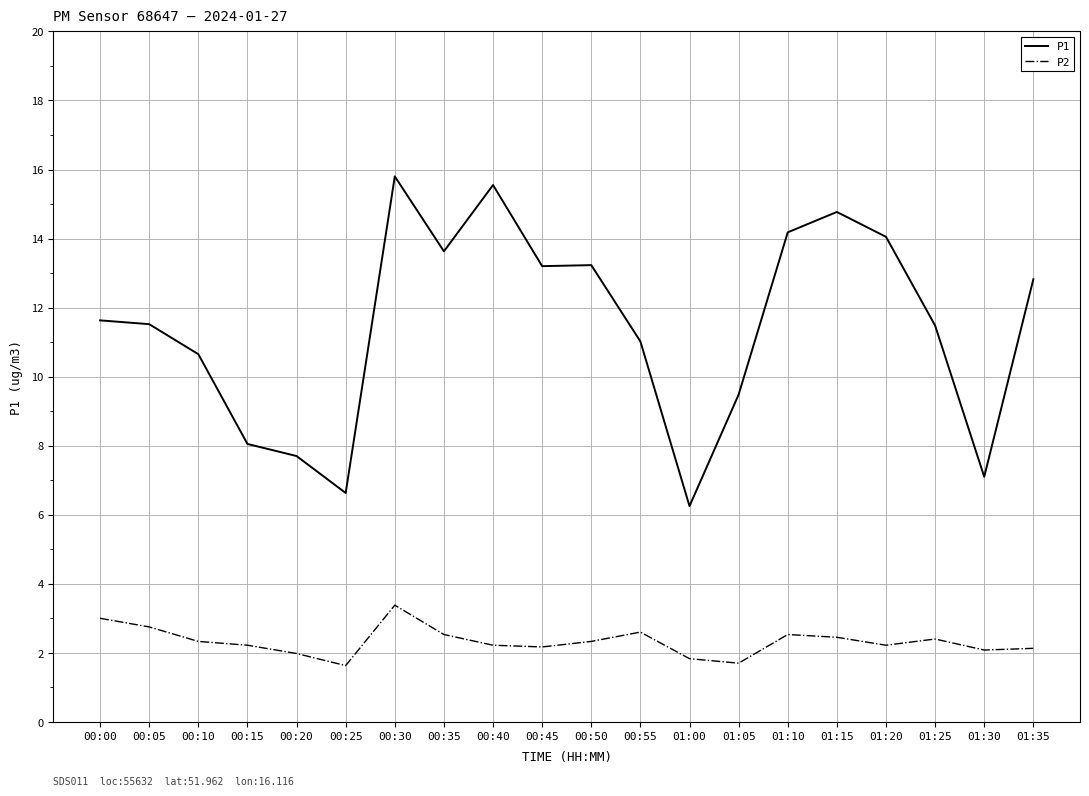

What is the total value across all series at 00:35?

16.2